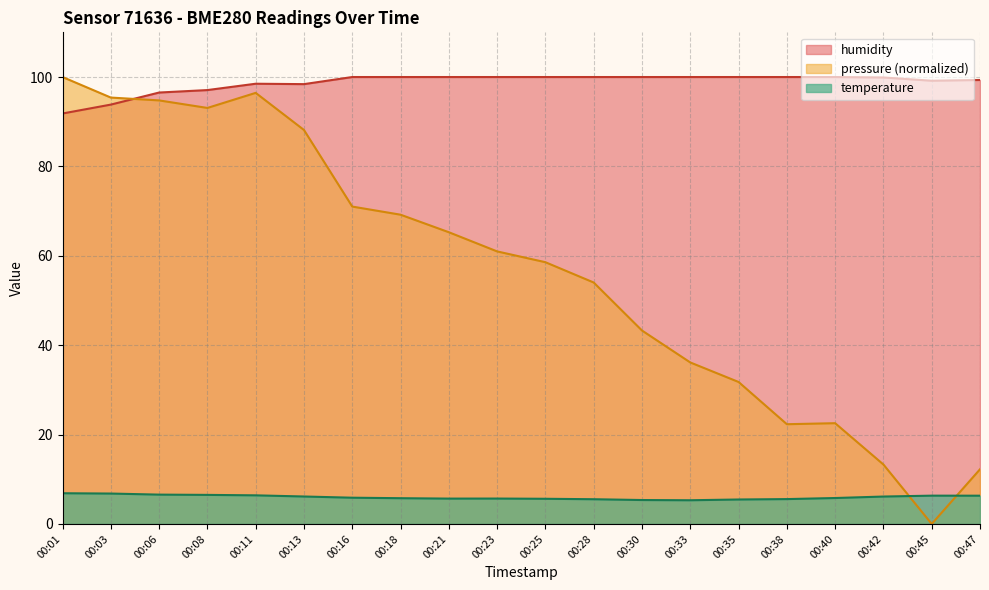

Is the value of humidity at 00:06 greater than the value of pressure at 00:38?

Yes